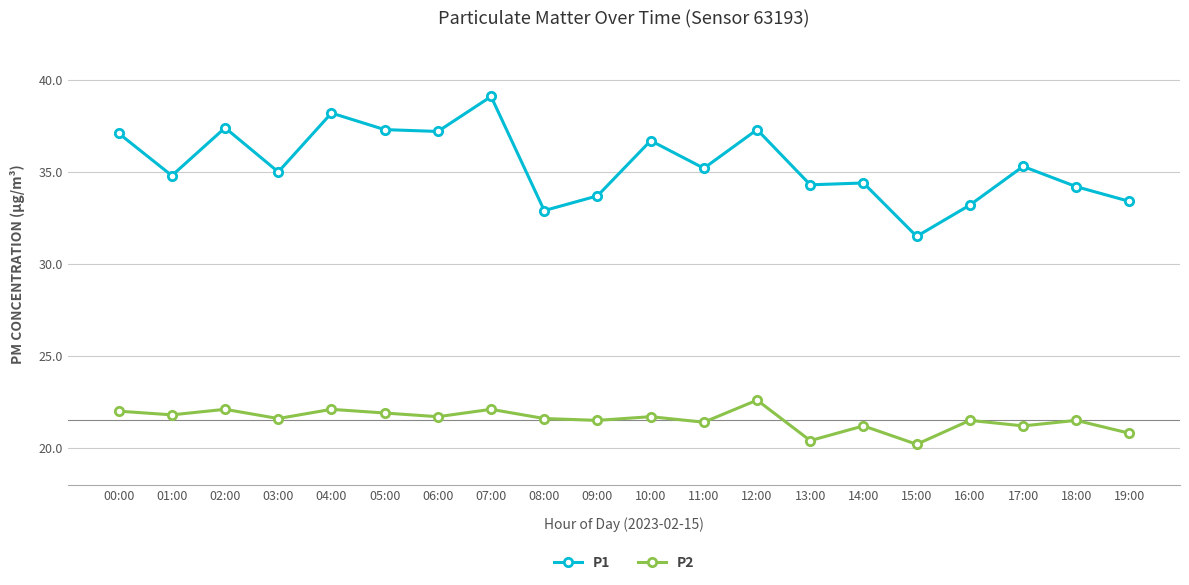

What are all the series names shown in the legend?

P1, P2